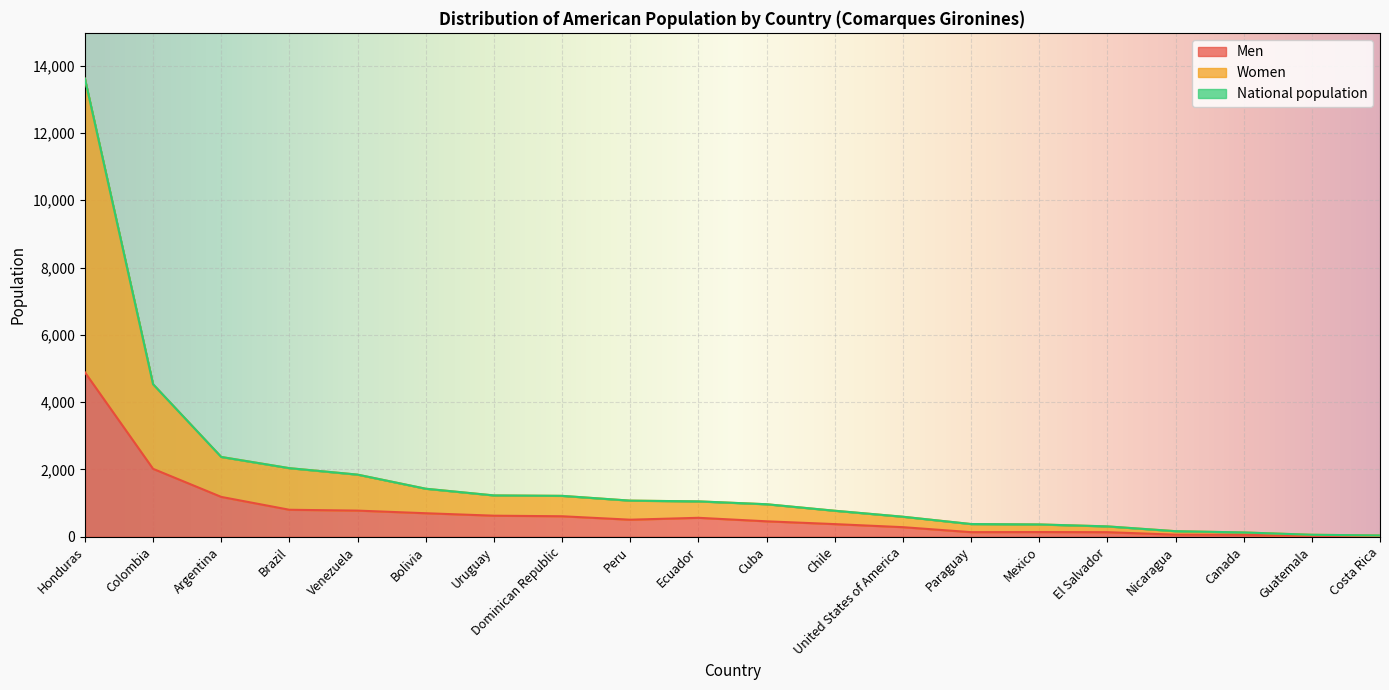

How many data points in Men are above 508?

9